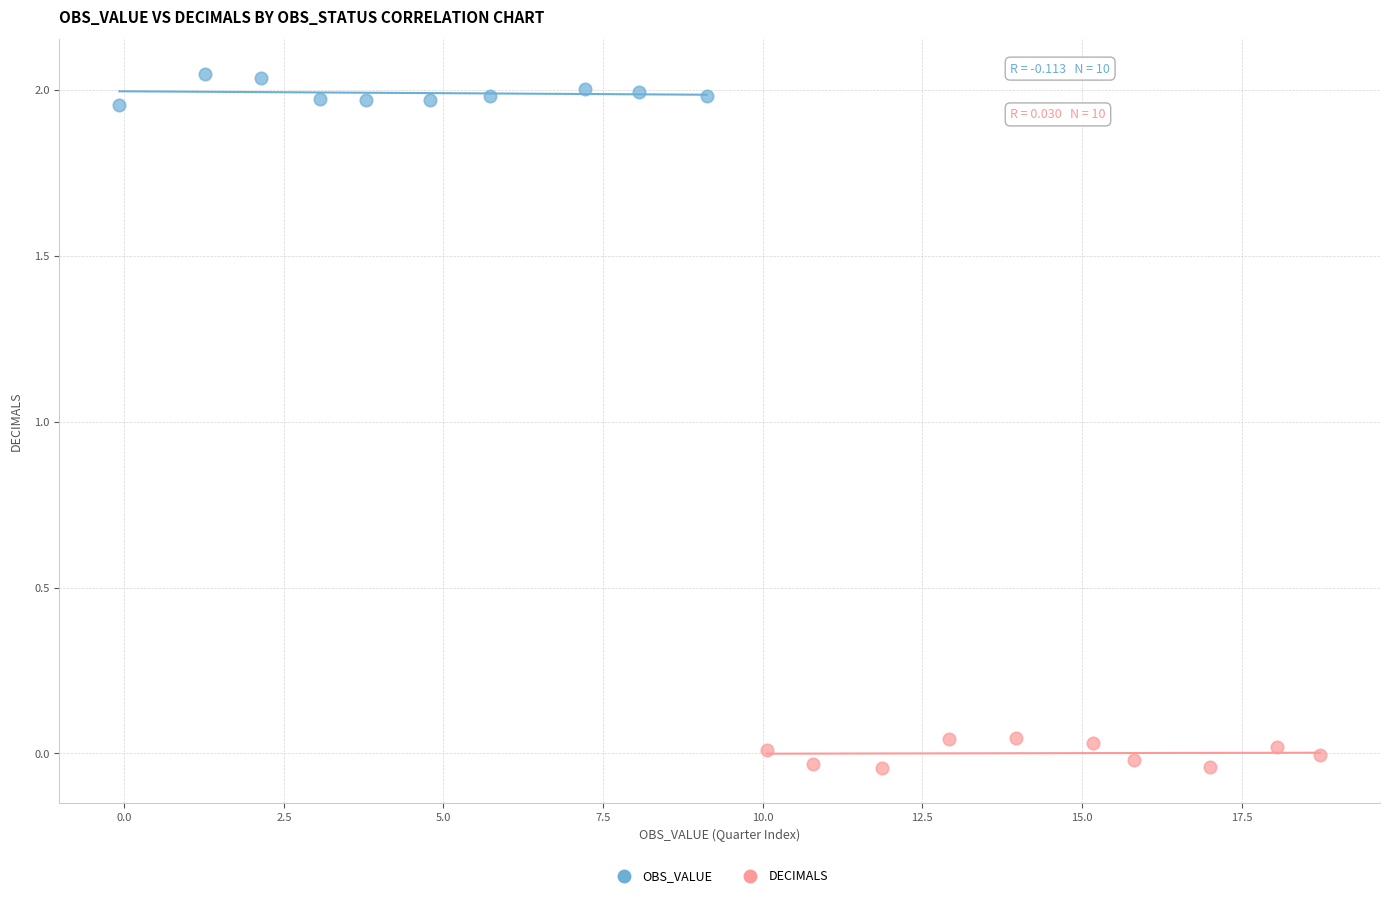

What are all the series names shown in the legend?

OBS_VALUE, DECIMALS